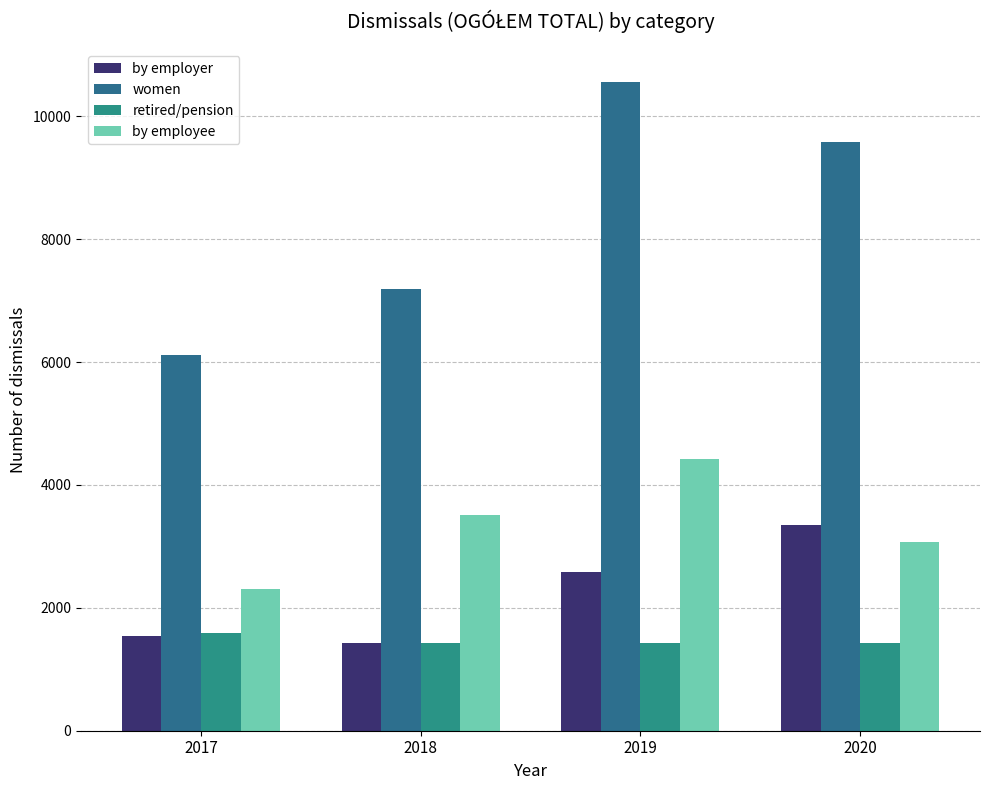

What is the total value across all series at 2018?

13563